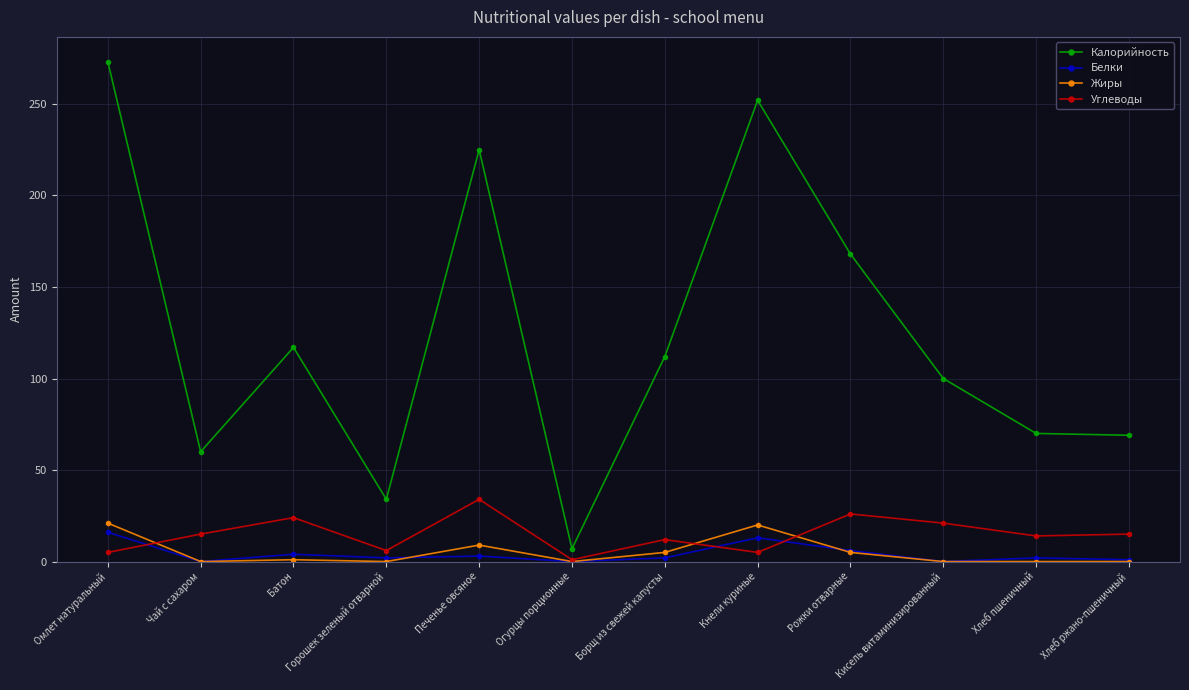

Between Чай с сахаром and Борщ из свежей капусты, which series saw the biggest shift?

Калорийность